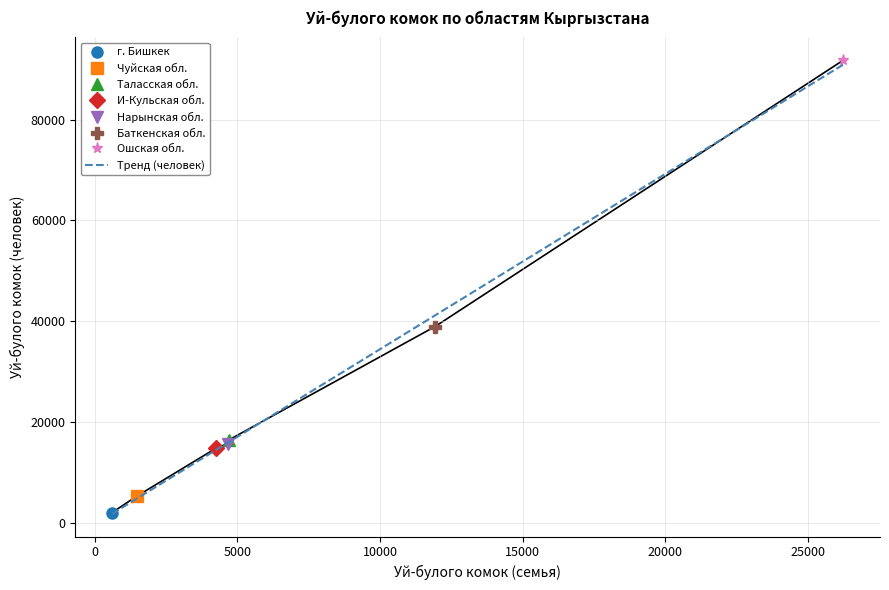

At which category does the chart reach its peak across all series?

Ошская обл.